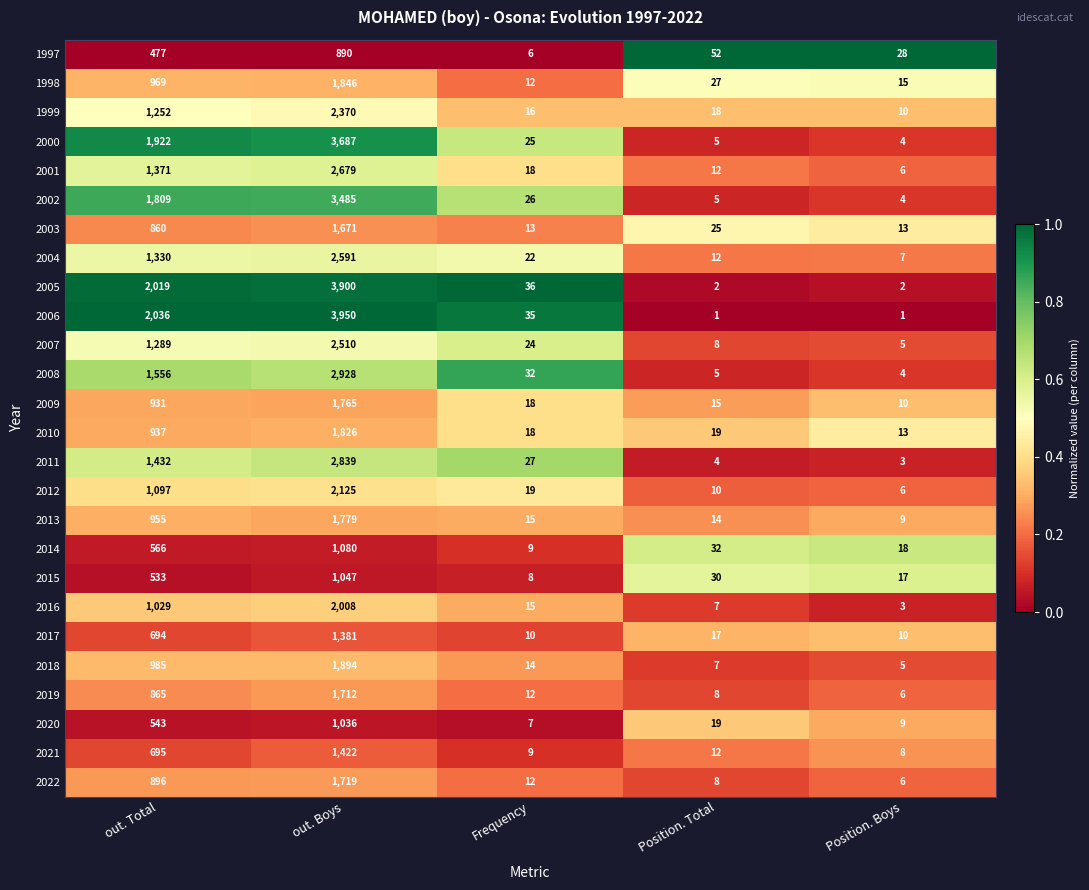

Where does the 2021 series first go above 12?

out. Total